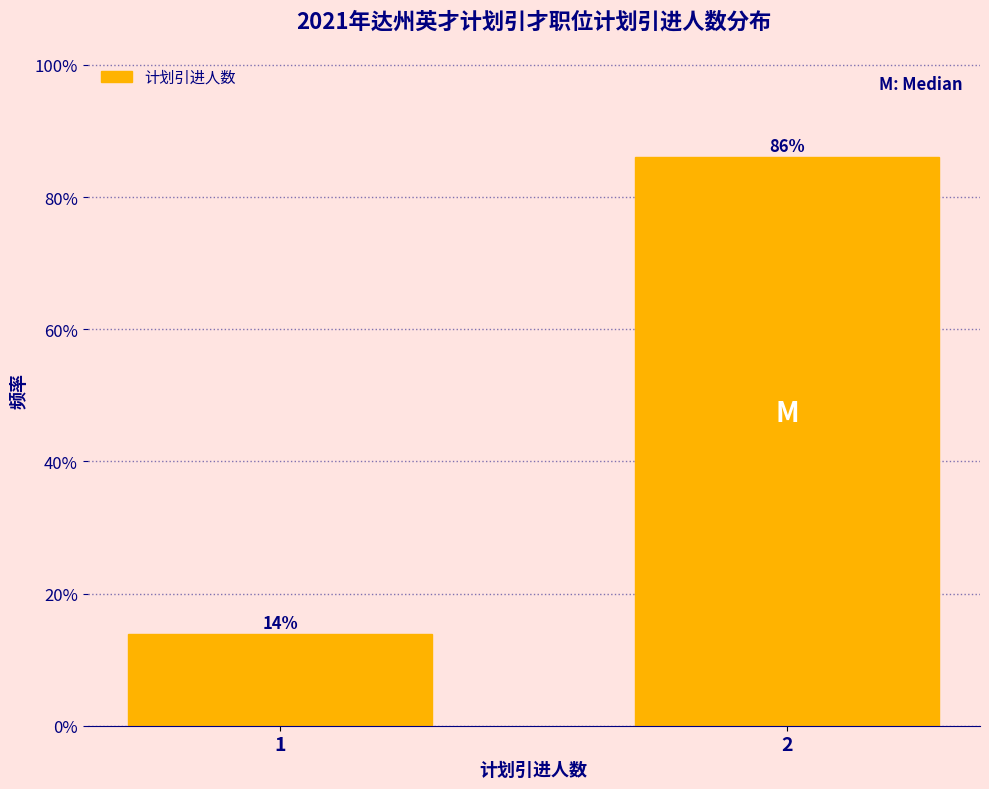

Reading left to right, transcribe all the data shown in this chart.

14.0	86.0